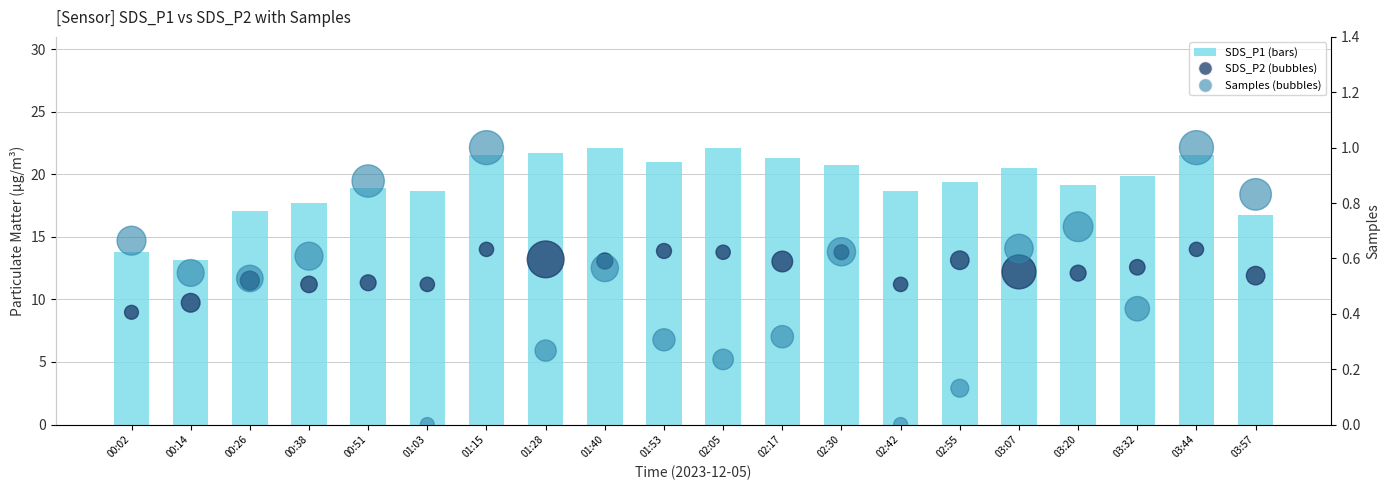

At which category is the sum across all series the highest?

01:15